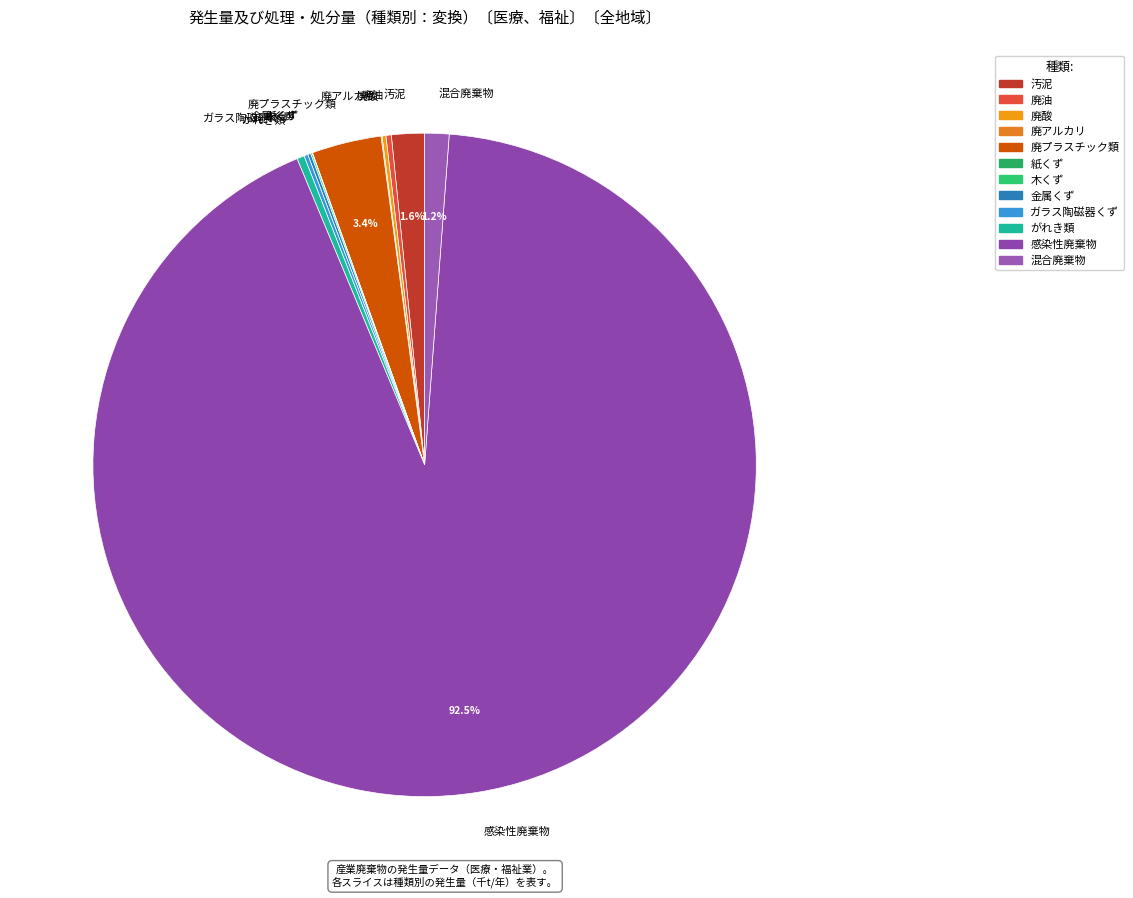

Which has a higher value, 混合廃棄物 or 感染性廃棄物?

感染性廃棄物